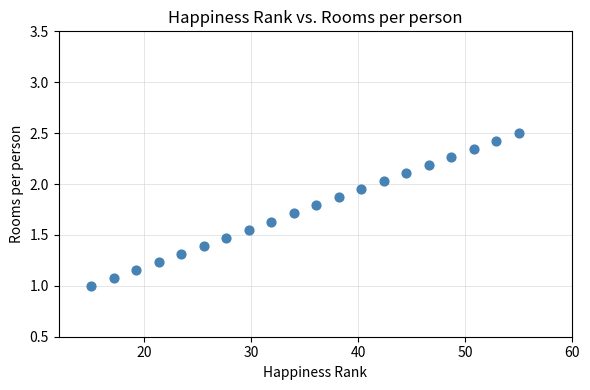

What is the range of X values (max minus min)?

40.0